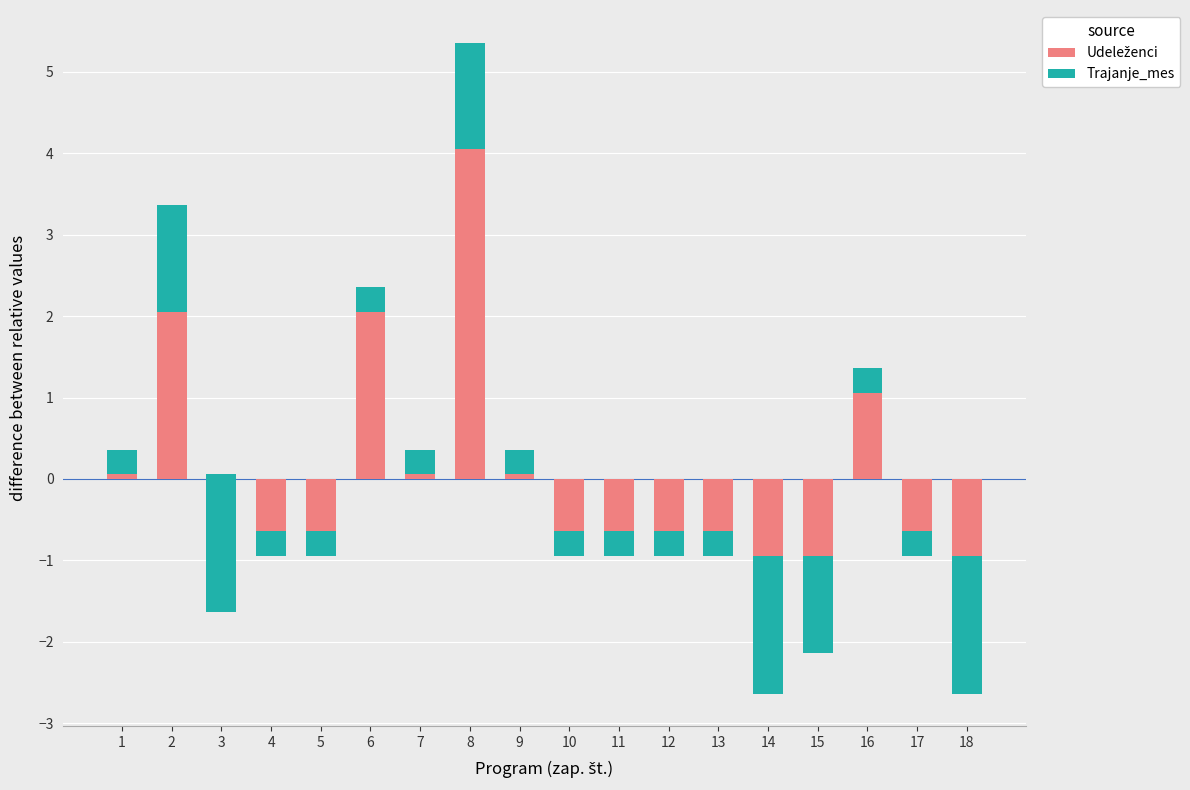

What is the greatest value displayed?

4.1